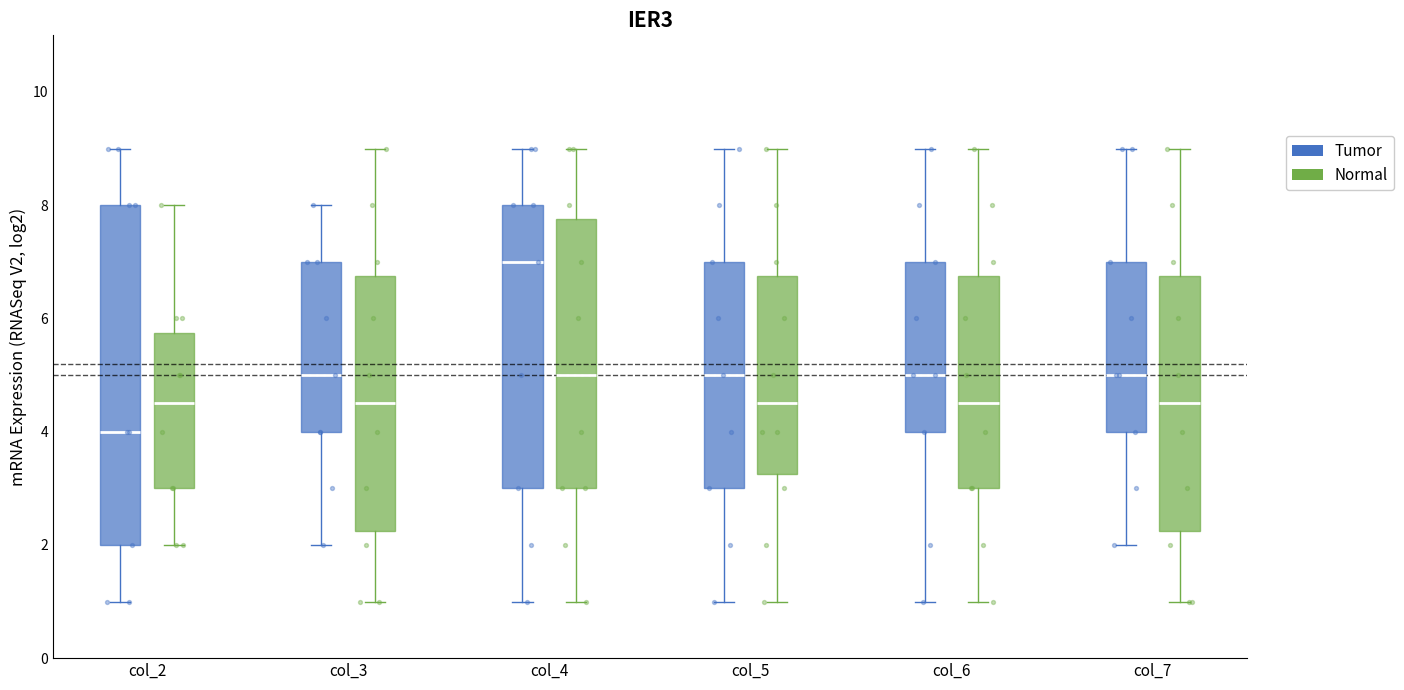

Reading left to right, transcribe this box plot: for each box, give where its median line is, the range the box spans, and where its two whiskers end, as read against the y-axis. The values are not printed on the chart, so give them approximately, as read against the axis.

col_2 (Tumor): median 4.0, box 2.0 to 8.0, whiskers 1.0 to 9.0
col_2 (Normal): median 4.6, box 3.0 to 5.8, whiskers 2.0 to 8.0
col_3 (Tumor): median 5.0, box 4.0 to 7.0, whiskers 2.0 to 8.0
col_3 (Normal): median 4.6, box 2.2 to 6.8, whiskers 1.0 to 9.0
col_4 (Tumor): median 7.0, box 3.0 to 8.0, whiskers 1.0 to 9.0
col_4 (Normal): median 5.0, box 3.0 to 7.8, whiskers 1.0 to 9.0
col_5 (Tumor): median 5.0, box 3.0 to 7.0, whiskers 1.0 to 9.0
col_5 (Normal): median 4.6, box 3.2 to 6.8, whiskers 1.0 to 9.0
col_6 (Tumor): median 5.0, box 4.0 to 7.0, whiskers 1.0 to 9.0
col_6 (Normal): median 4.6, box 3.0 to 6.8, whiskers 1.0 to 9.0
col_7 (Tumor): median 5.0, box 4.0 to 7.0, whiskers 2.0 to 9.0
col_7 (Normal): median 4.6, box 2.2 to 6.8, whiskers 1.0 to 9.0